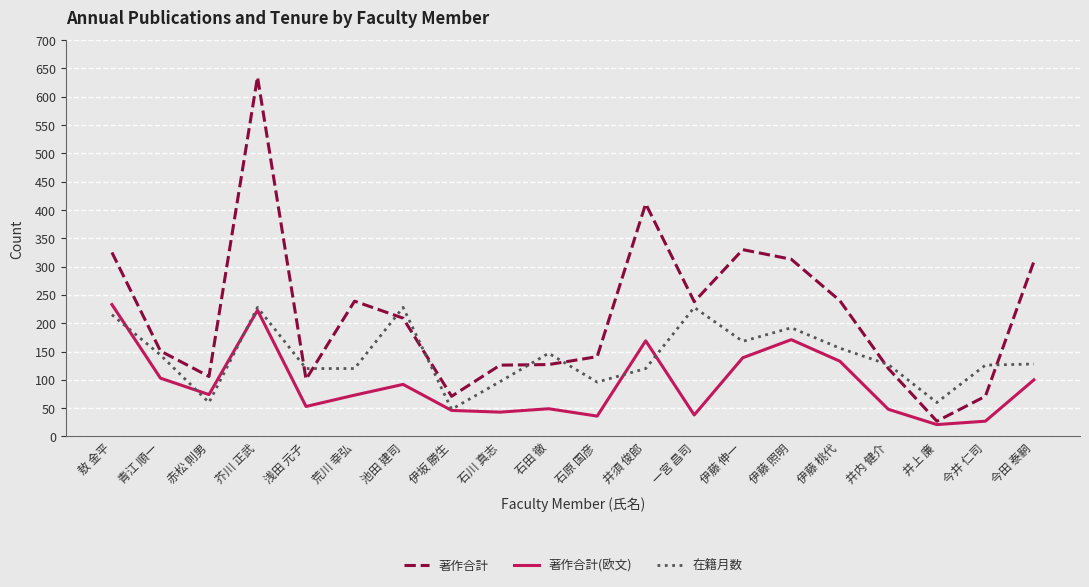

What position from the right is 一宮 昌司?

8